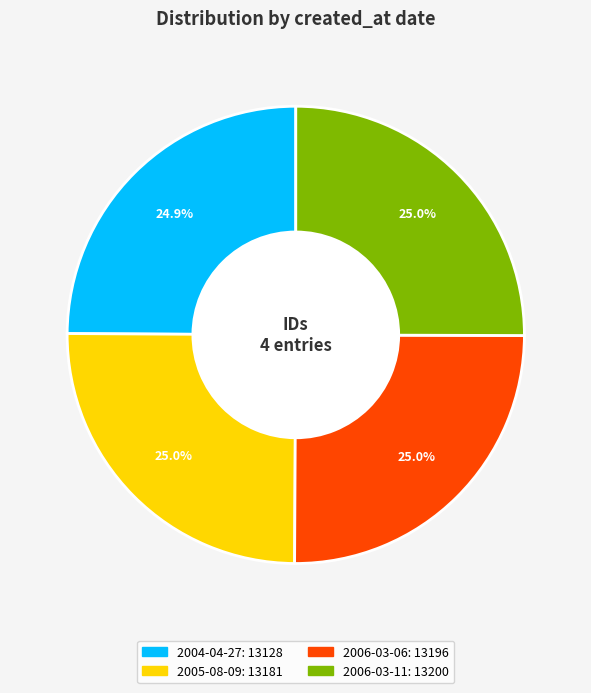

Count the number of slices in the pie.

4